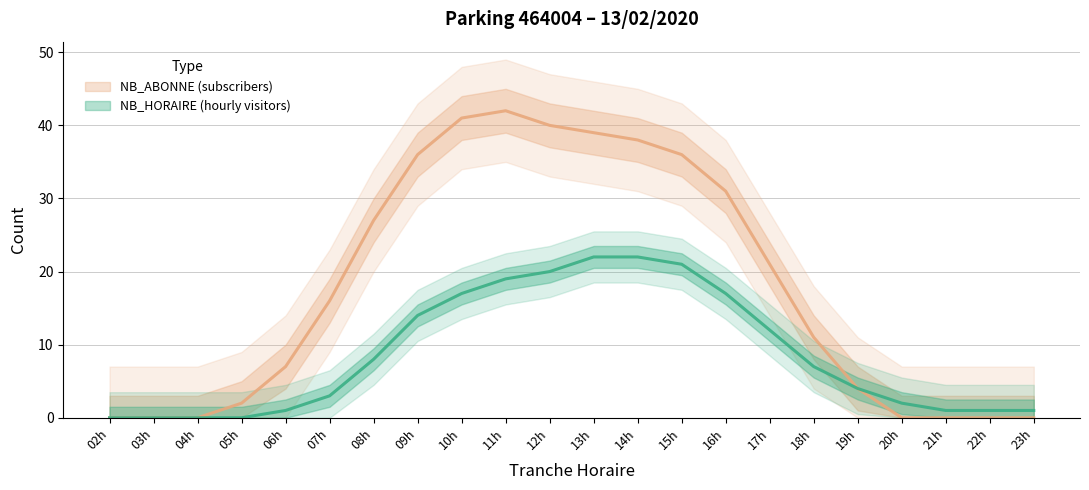

Where is NB_HORAIRE nearest to the value 11?

17h